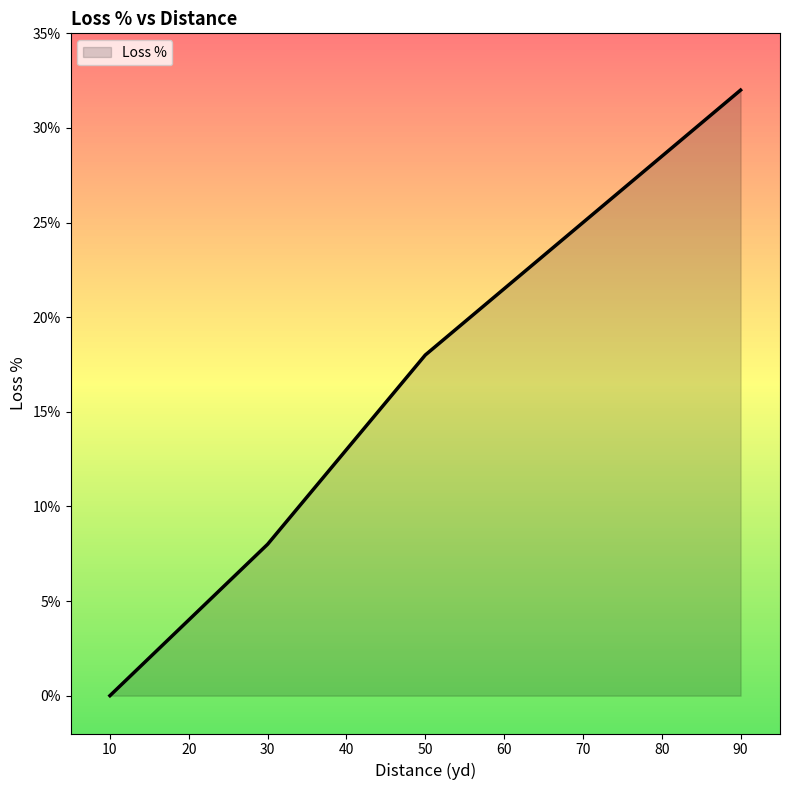

At which label is the value closest to 16?

50